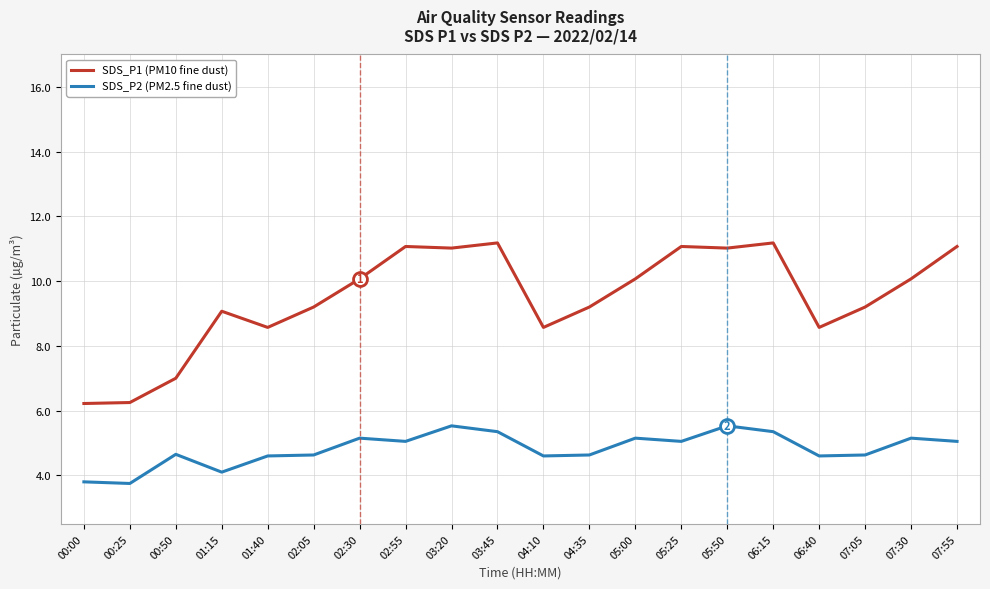

List the series in order of their peak value, lowest first.

SDS_P2 (PM2.5 fine dust), SDS_P1 (PM10 fine dust)